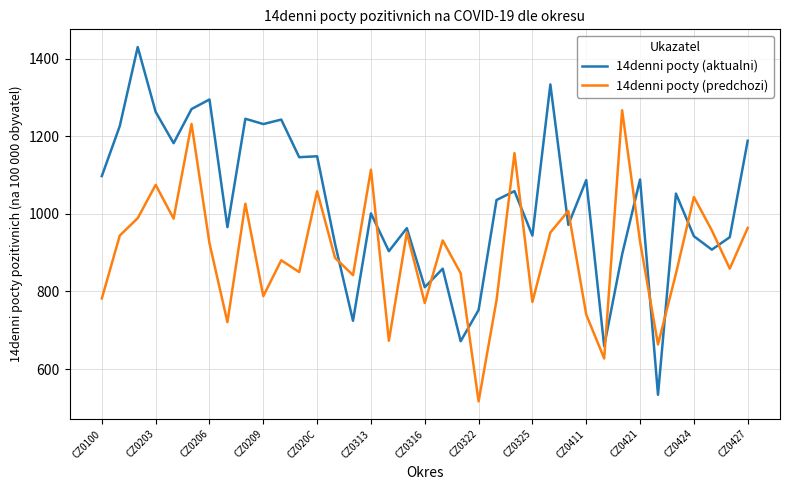

Rank the series by their maximum value, from lowest to highest.

14denni pocty (predchozi), 14denni pocty (aktualni)